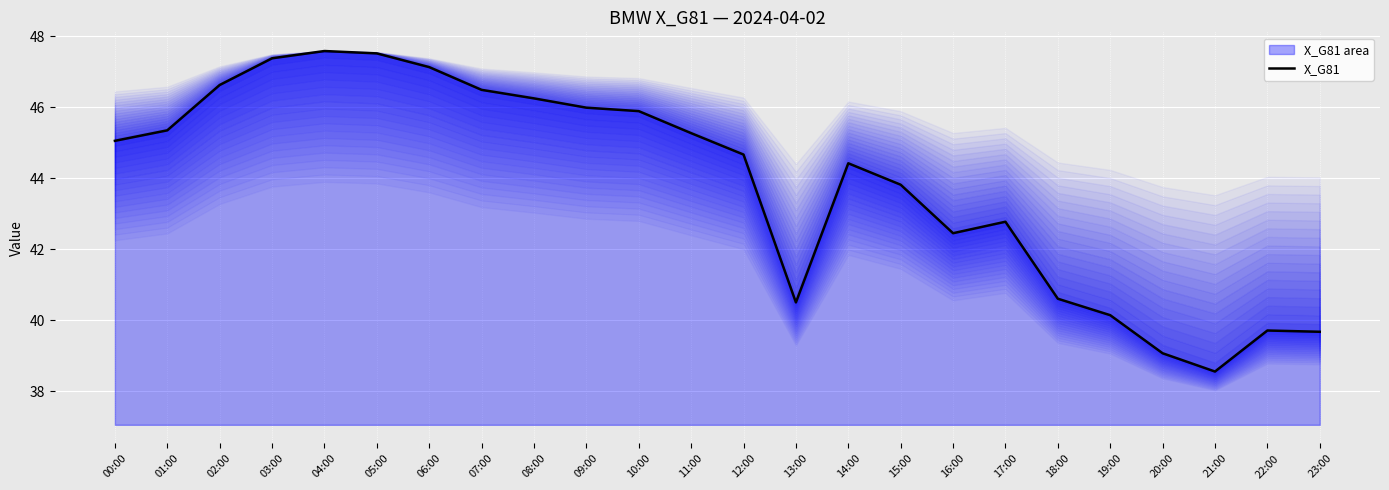

What value does the data have at 11:00?

45.3